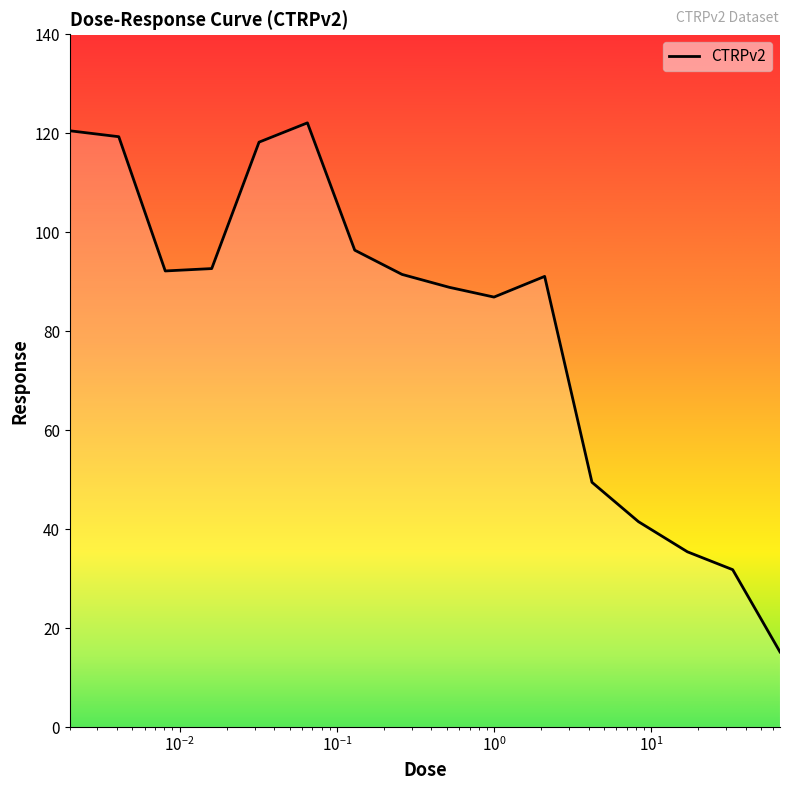

What is the smallest value displayed?

15.2